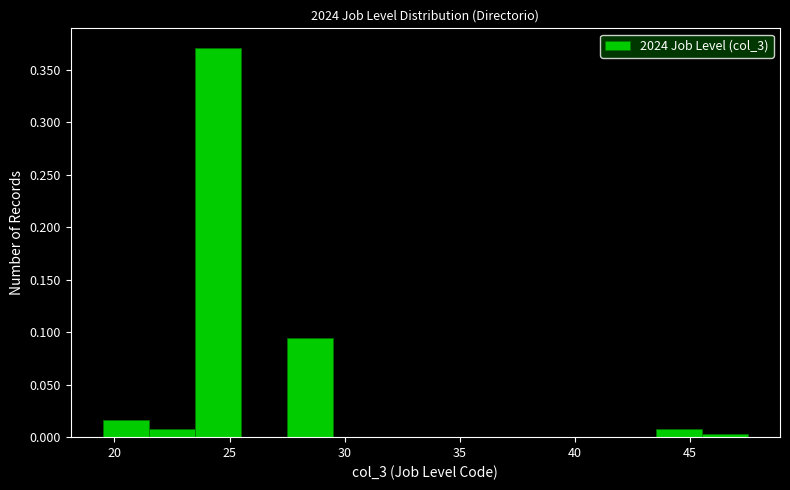

What is the height of the bar covering 43.5 to 45.5 on the x-axis? The values are not printed on the chart, so give them approximately, as read against the axis.

0.010